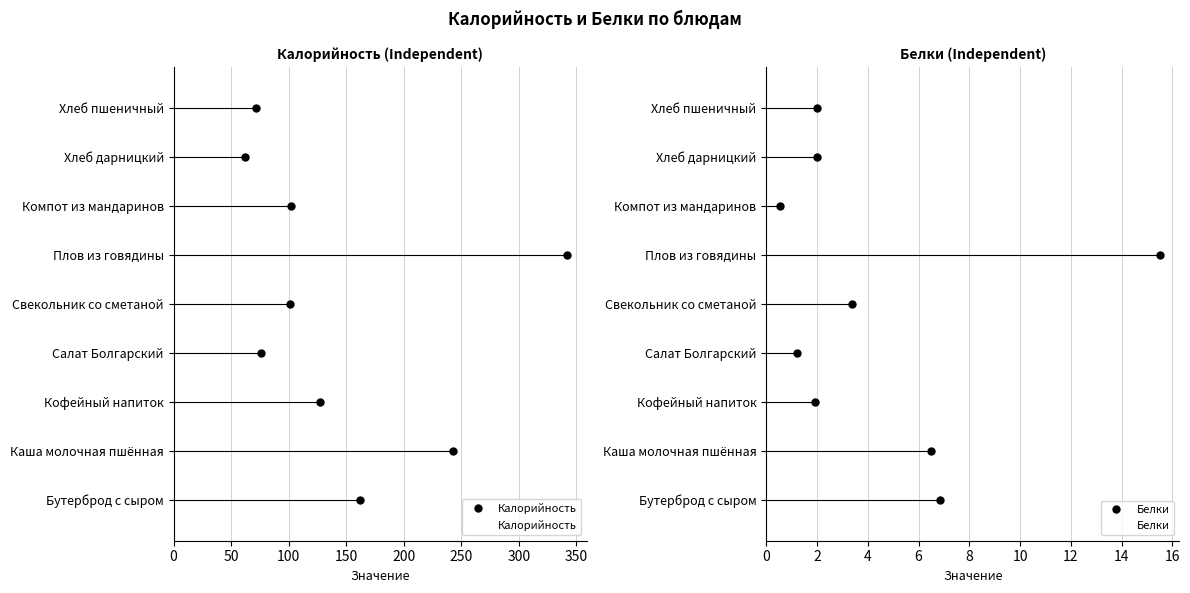

How many groups of bars are there?

9